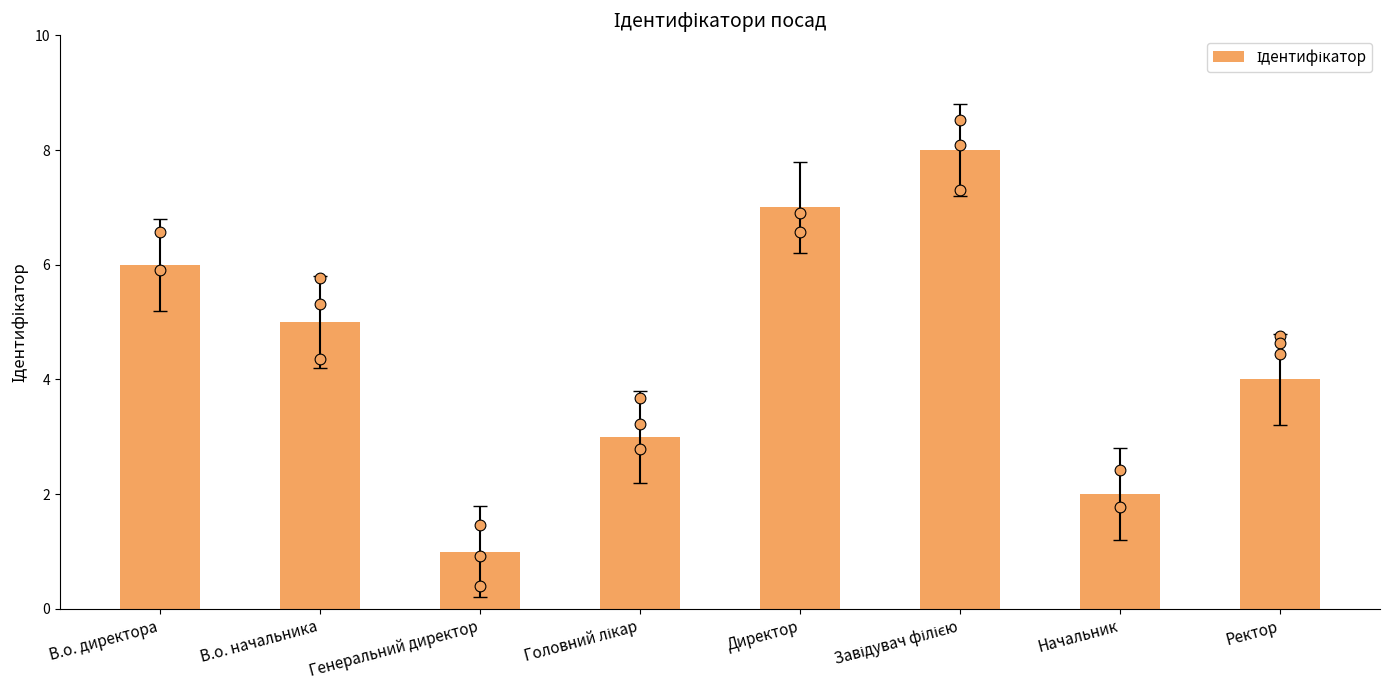

What is the change in value from Директор to Начальник?

-5